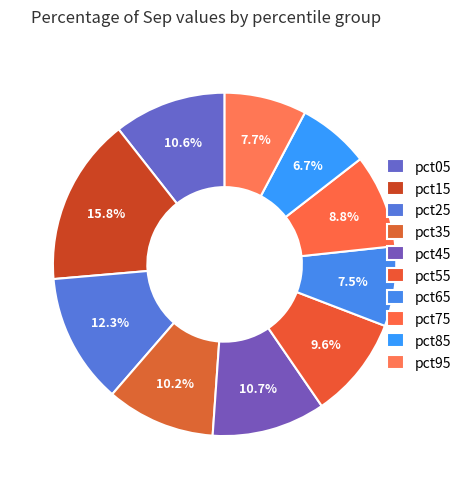

The pct95 slice represents 17% of the pie. True or false?

False